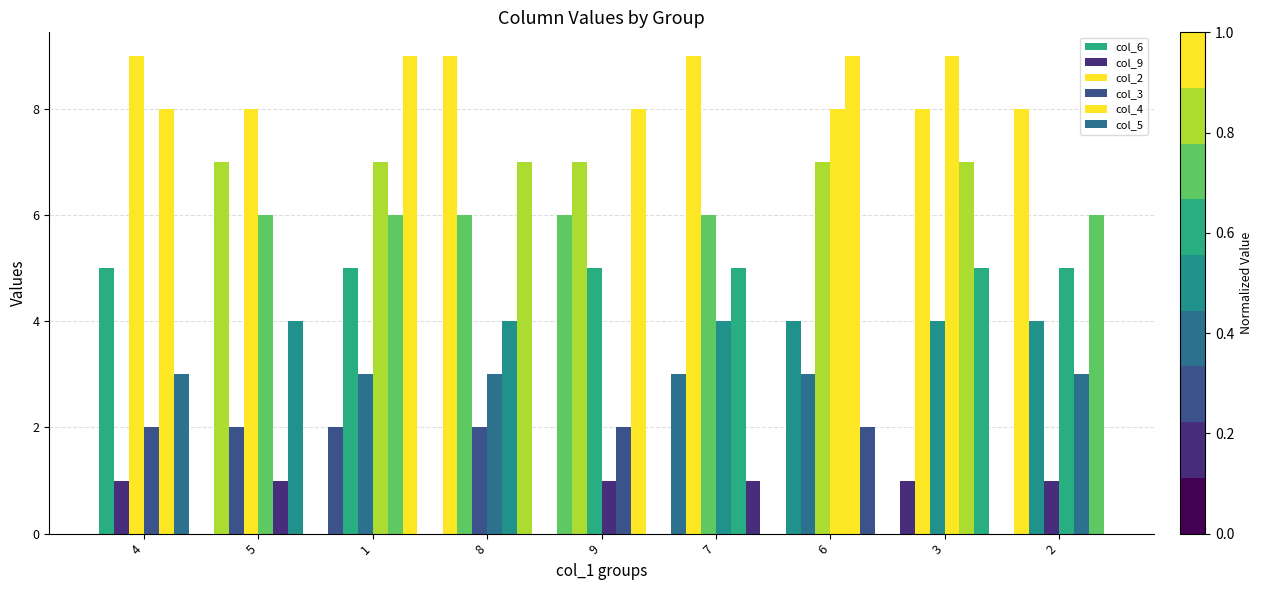

How many groups of bars are there?

9